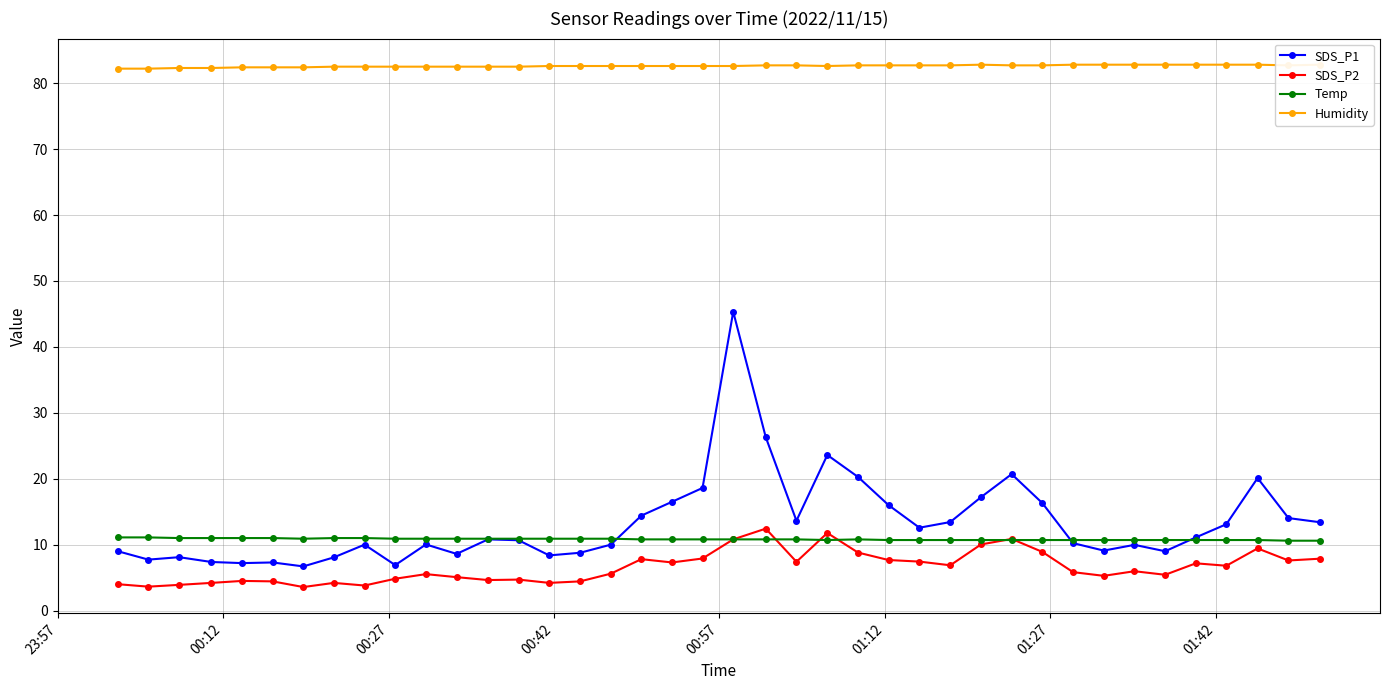

What is the value of the Temp point at the 15th from the left?

10.9